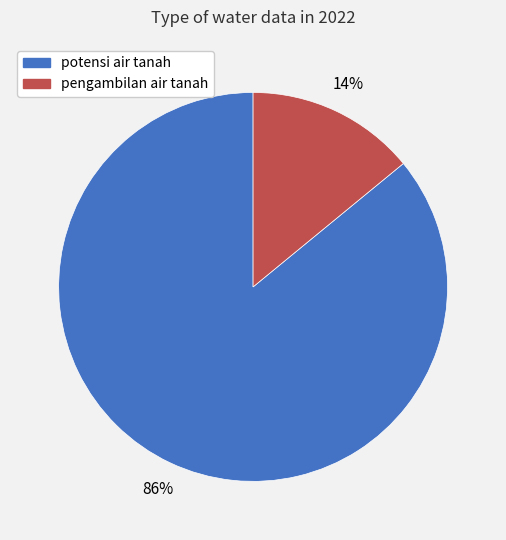

Rank the categories by value from highest to lowest.

potensi air tanah, pengambilan air tanah